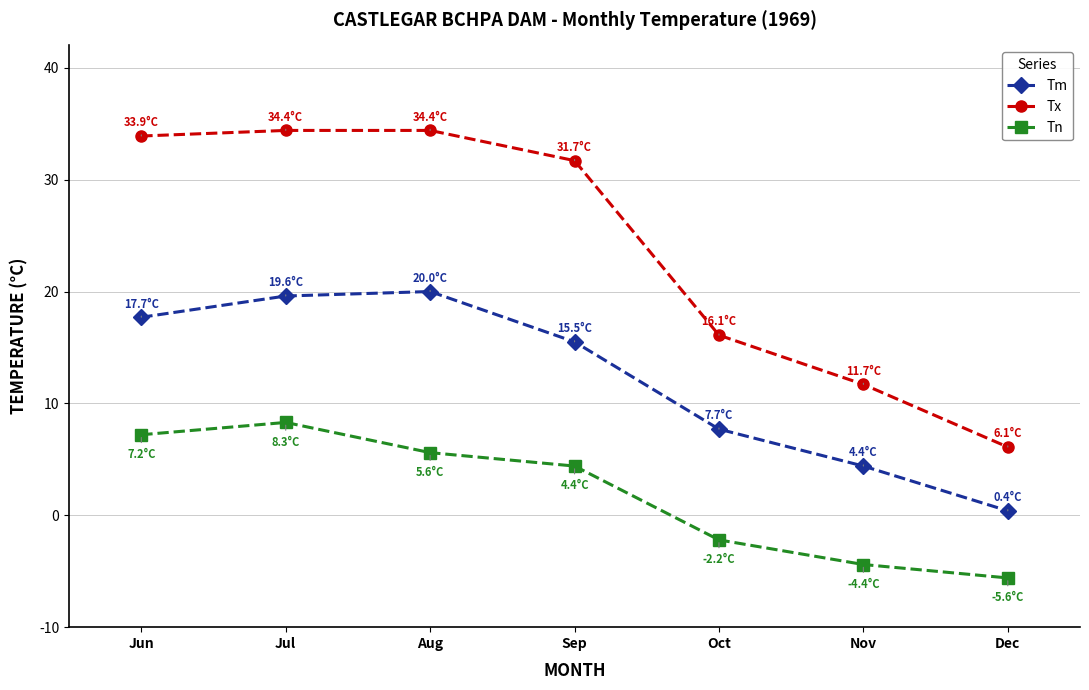

What is the spread (max minus min) of values at Aug?

28.8